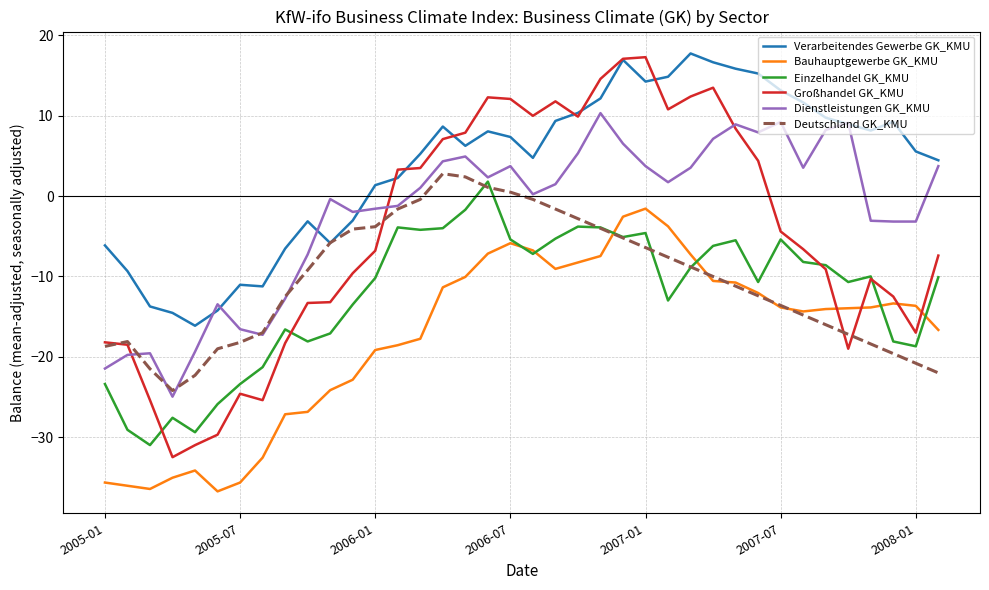

What is the greatest value displayed?

17.8